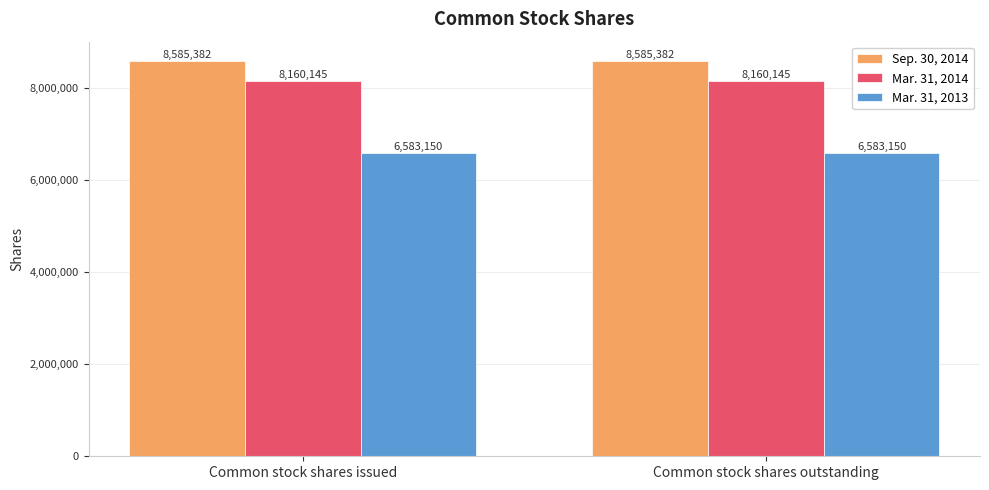

What is the value of the Sep. 30, 2014 bar at the 1st from the left?

8585382